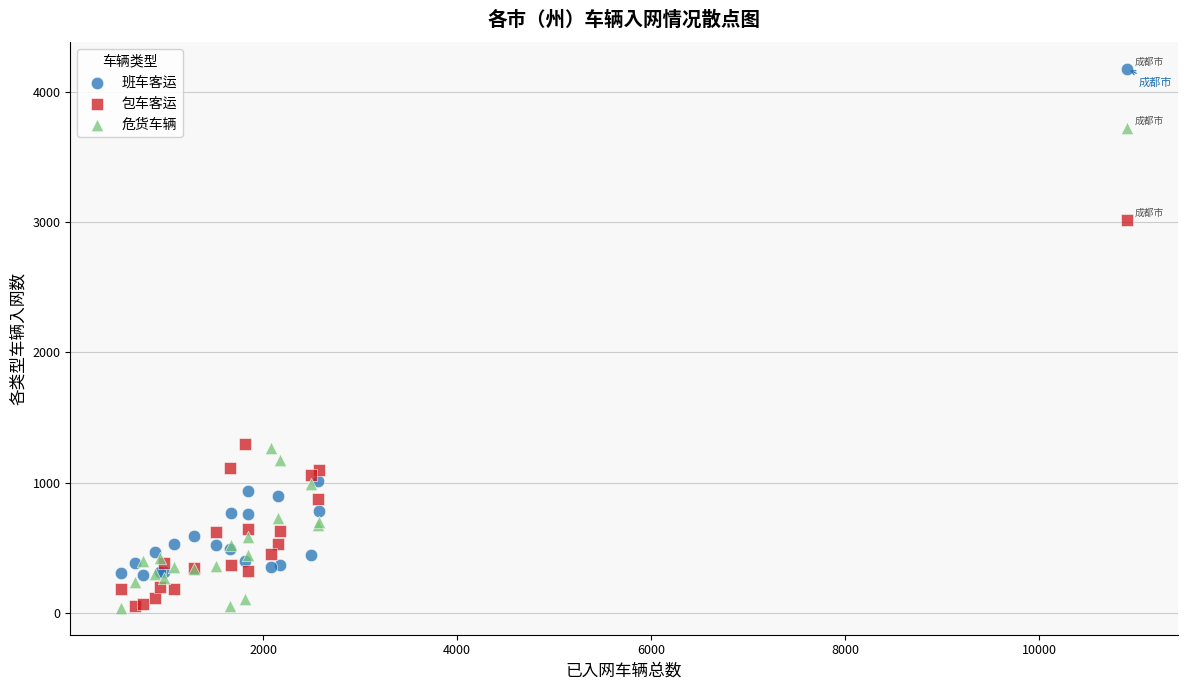

What are all the series names shown in the legend?

班车客运, 包车客运, 危货车辆